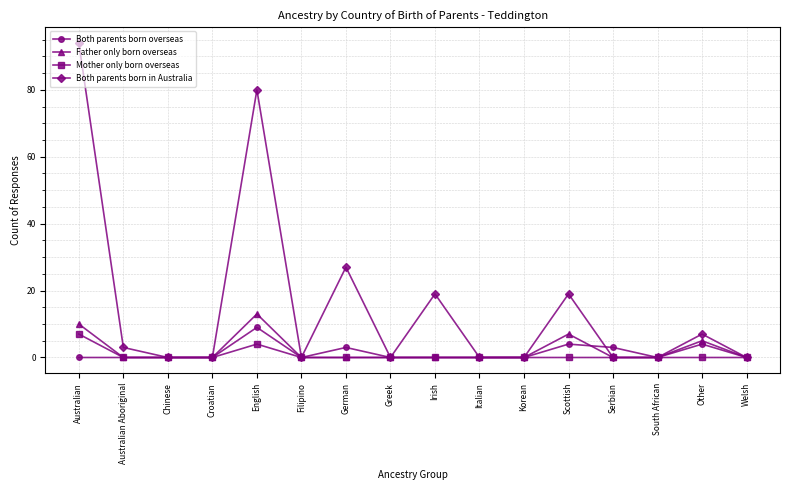

Rank the series by their maximum value, from highest to lowest.

Both parents born in Australia, Father only born overseas, Both parents born overseas, Mother only born overseas